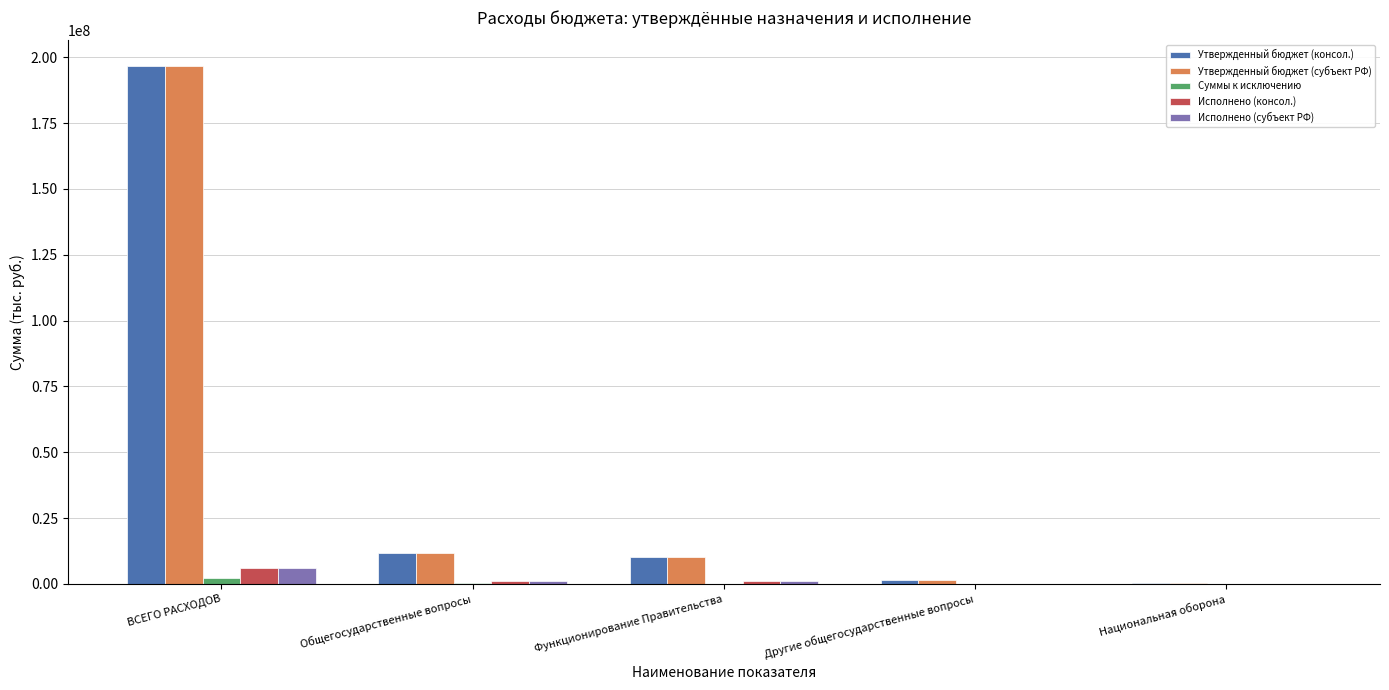

At which label is Утвержденный бюджет (консол.) closest to 98464950?

Общегосударственные вопросы